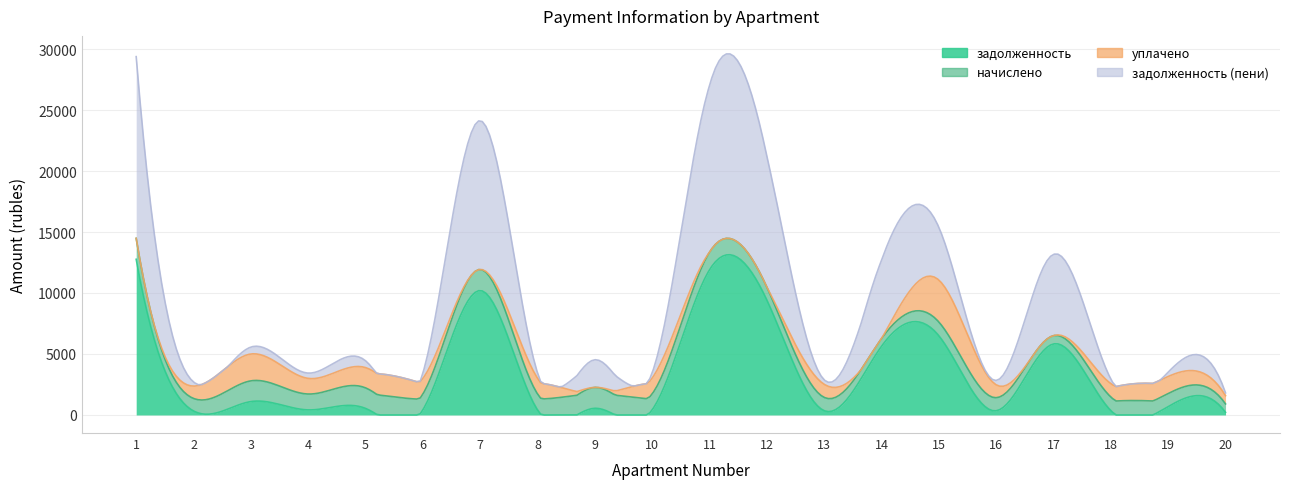

At which label does уплачено reach its peak?

15